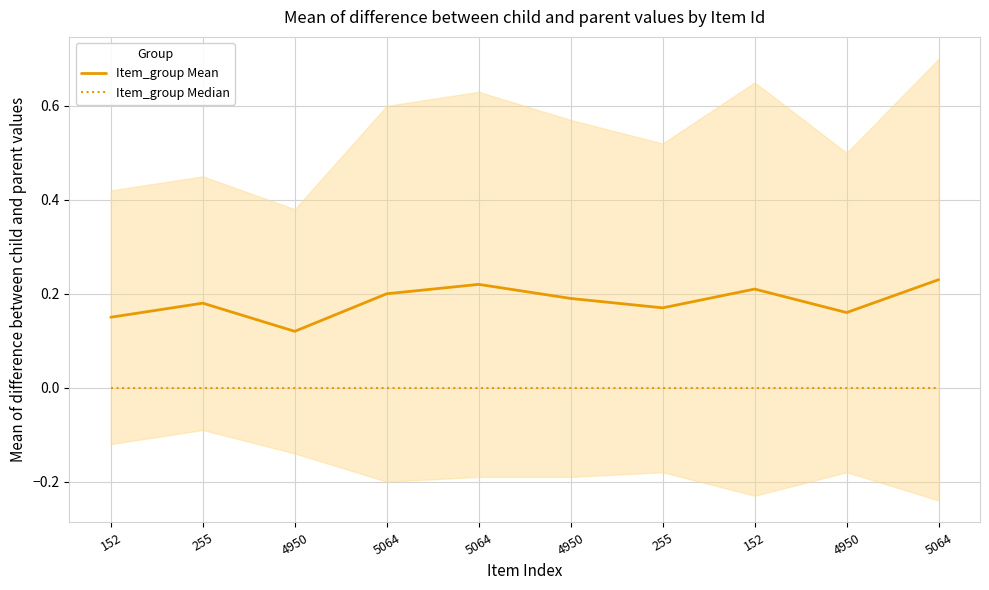

Rank the categories by Item_group Mean value from lowest to highest.

4950, 152, 4950, 255, 255, 4950, 5064, 152, 5064, 5064